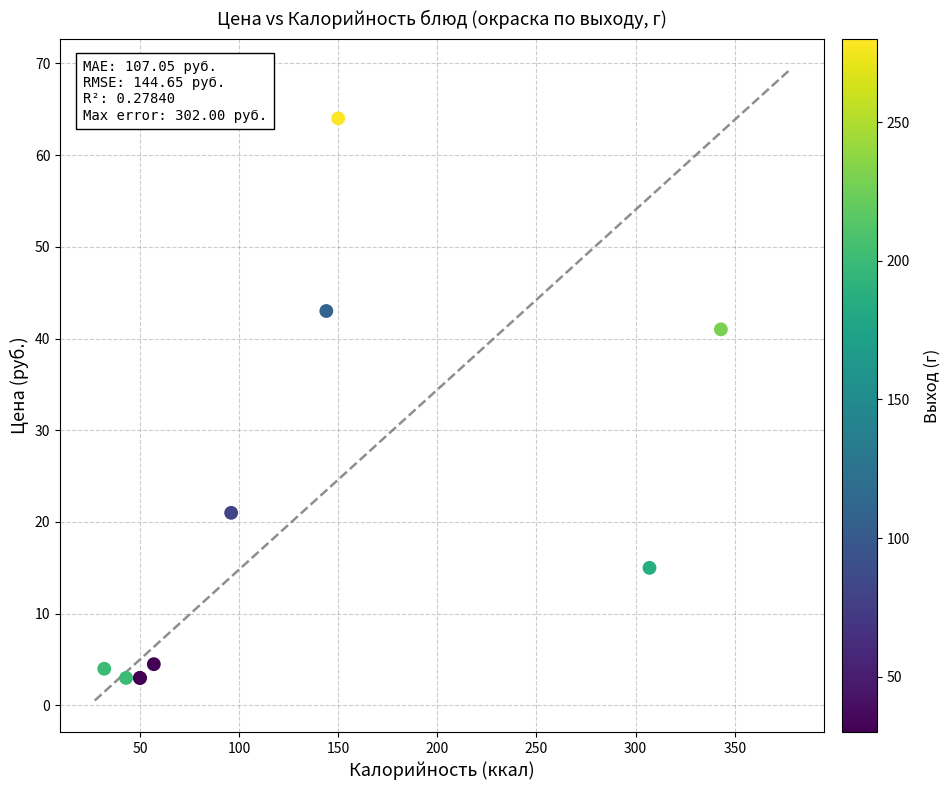

What Y value in the scatter plot is closest to 33?

41.0